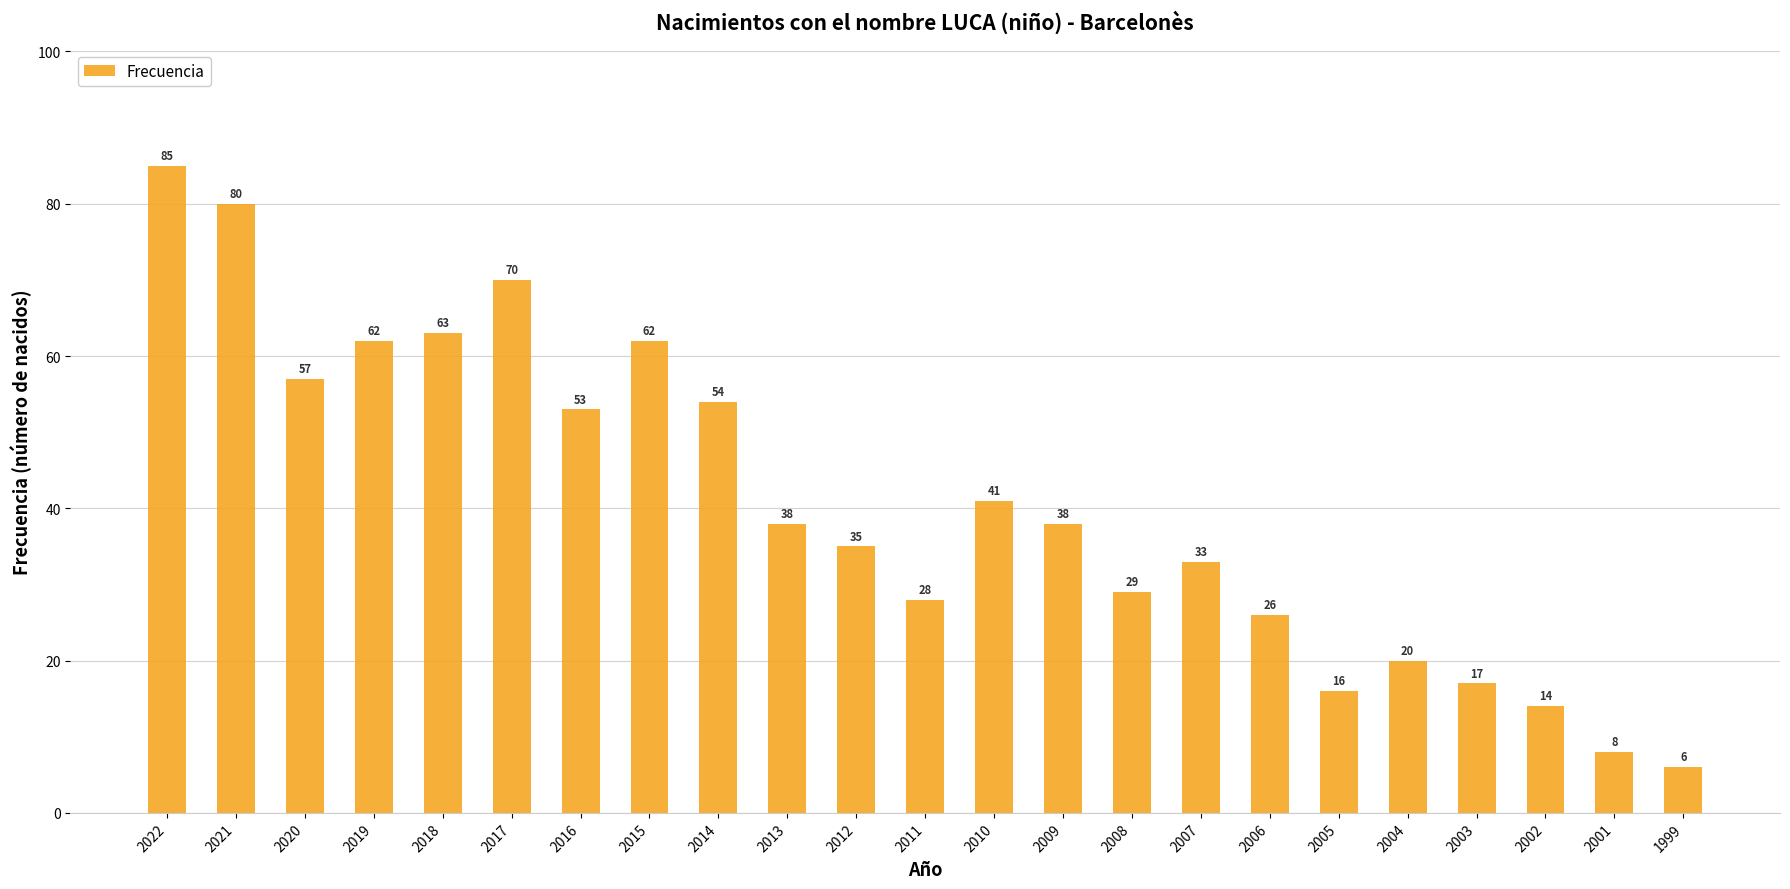

Between 2011 and 1999, which is larger?

2011